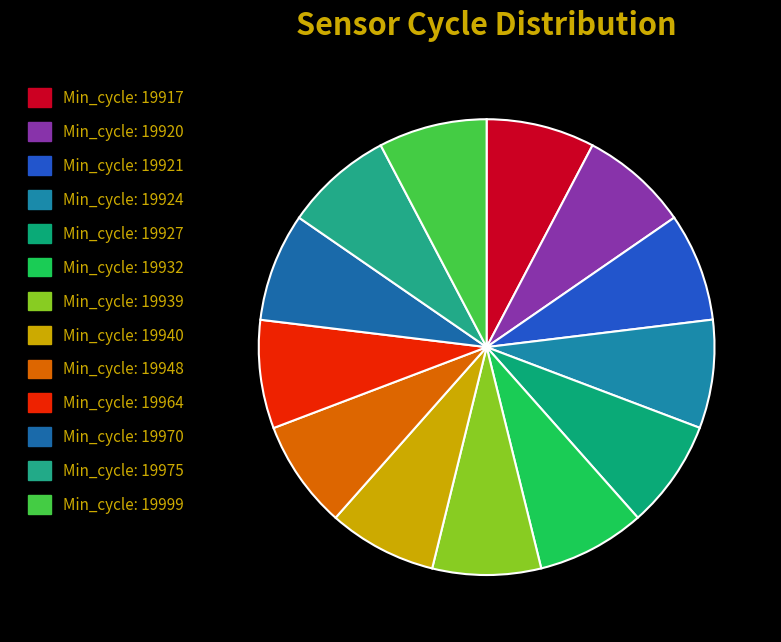

Rank the categories by value from lowest to highest.

19921, 19932, 19920, 19999, 19924, 19948, 19940, 19917, 19964, 19975, 19939, 19970, 19927